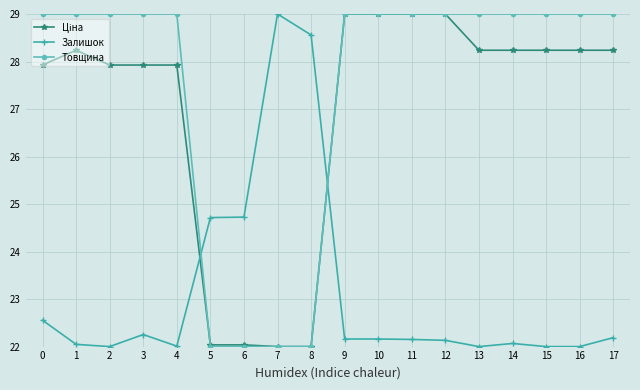

True or false: Залишок and Товщина cross at least once.

True